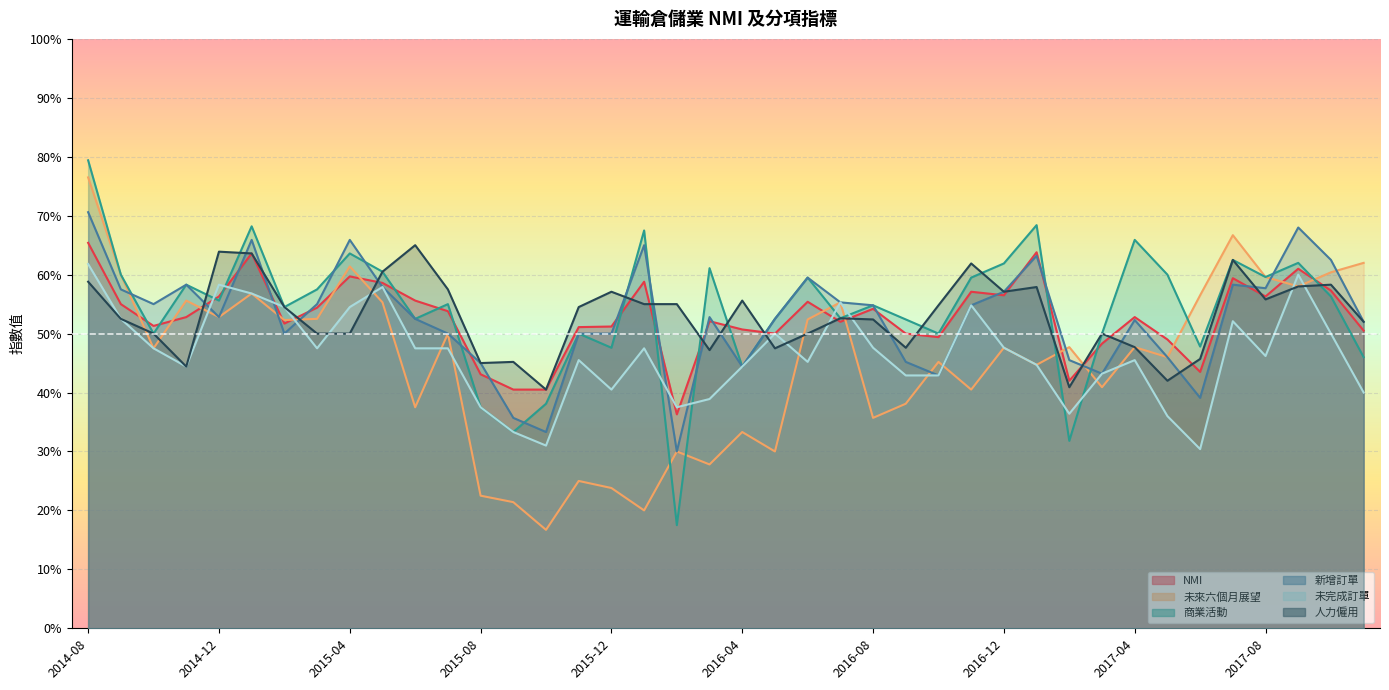

Which series has the widest spread of values?

商業活動